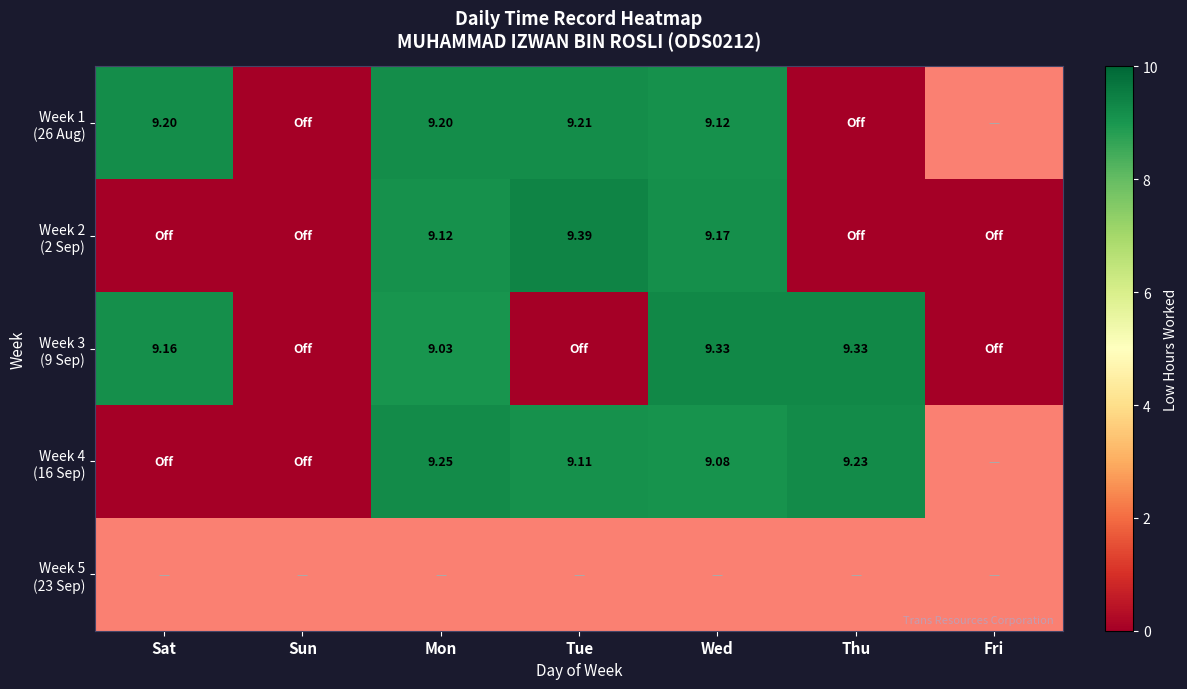

Count the number of categories in the chart.

7